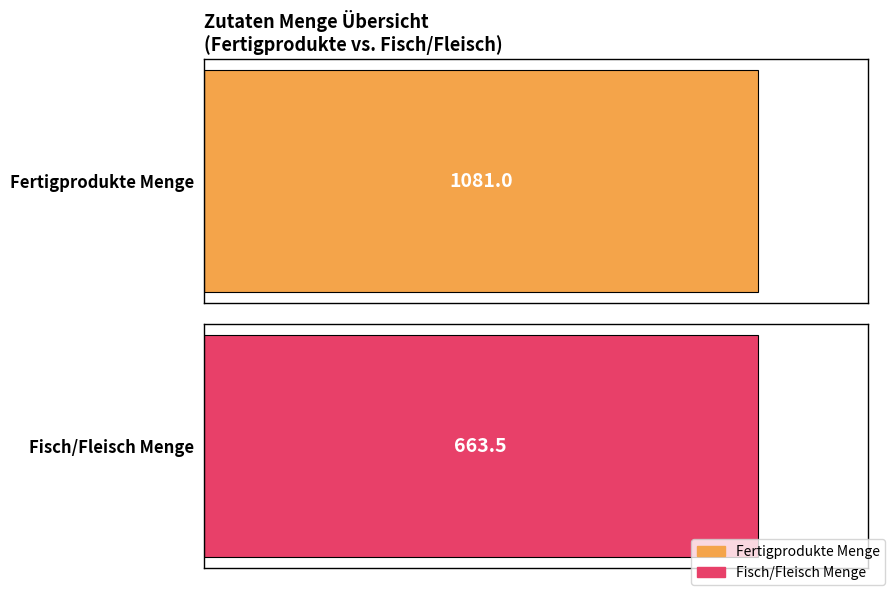

Does the chart contain stacked bars?

No